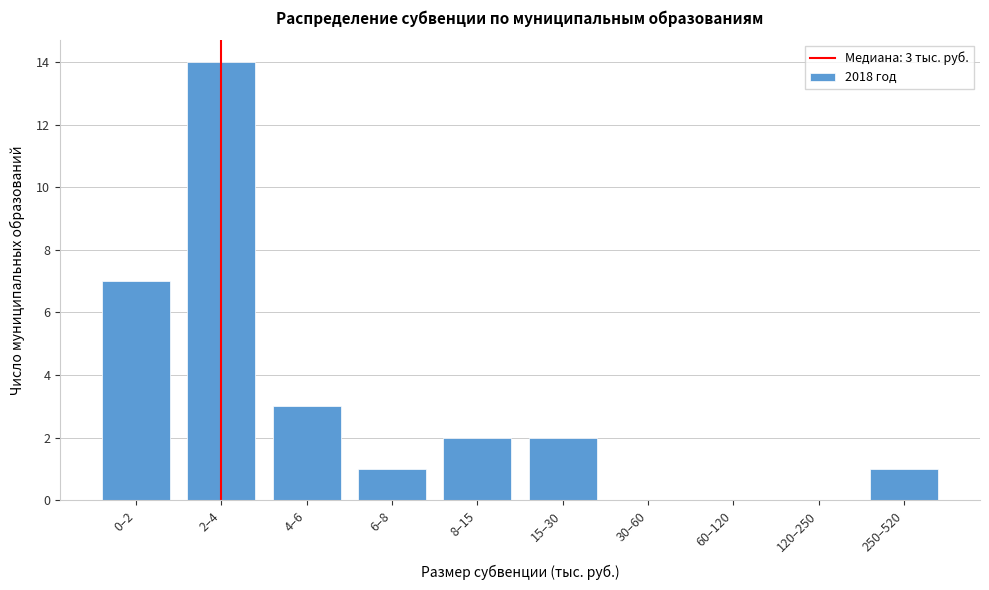

Reading left to right, what are all the values shown in this chart?

0–2=7	2–4=14	4–6=3	6–8=1	8–15=2	15–30=2	30–60=0	60–120=0	120–250=0	250–520=1